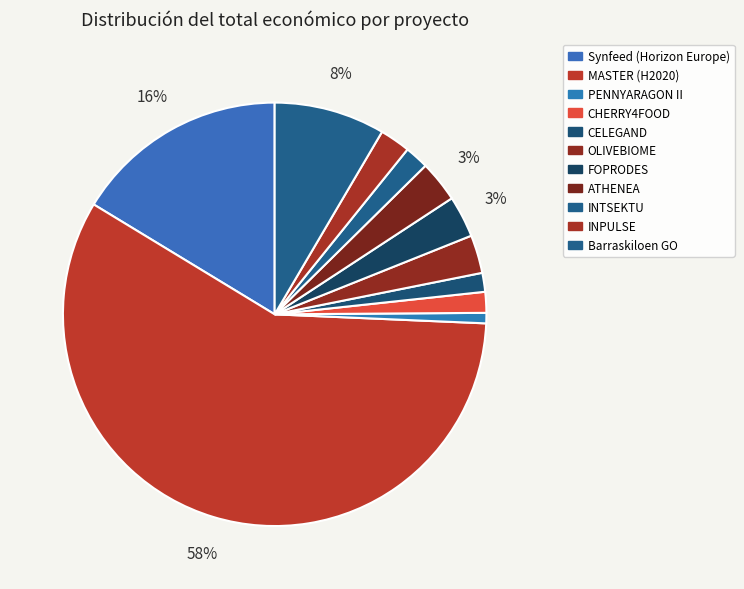

Count the number of slices in the pie.

11